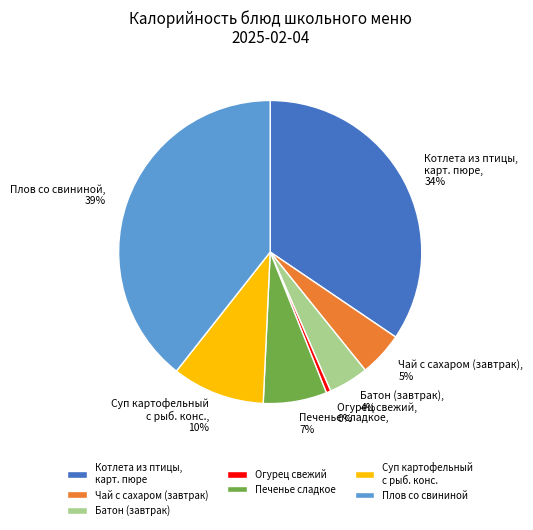

True or false: Огурец свежий accounts for 11% of the total.

False